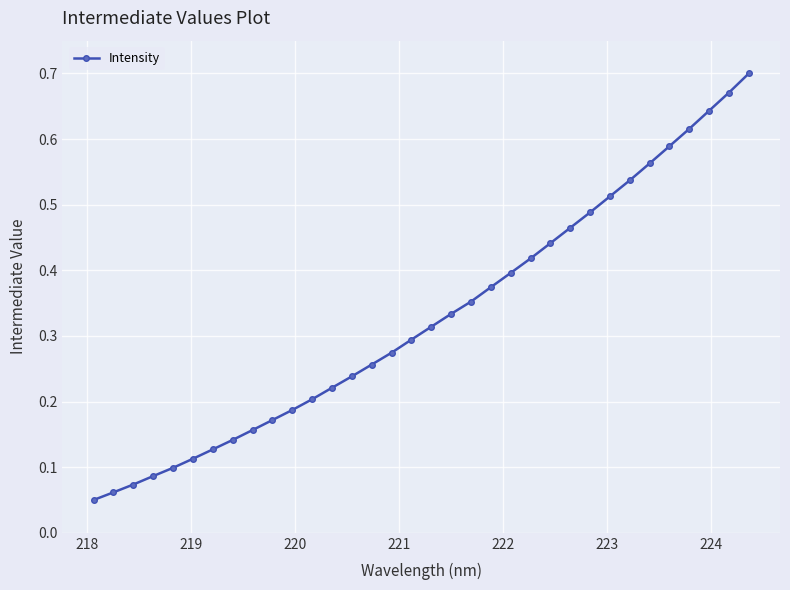

What is the sum of all values?

11.2